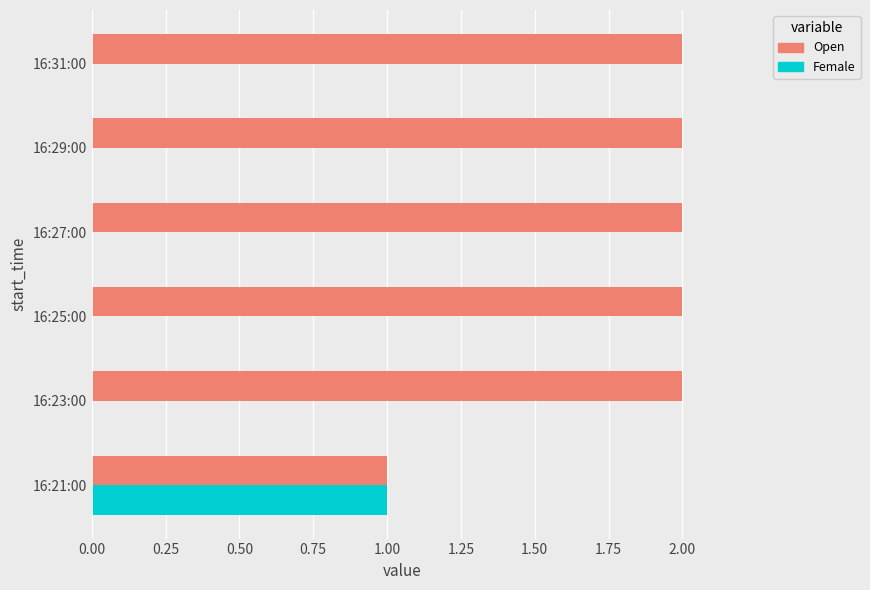

What is the greatest value displayed?

2